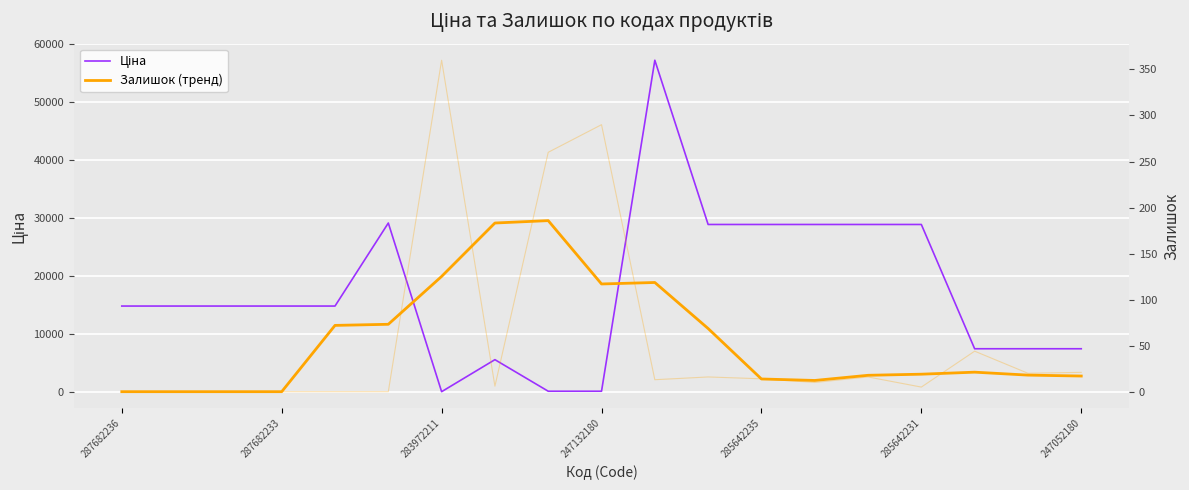

What are all the series names shown in the legend?

Ціна, Залишок (тренд)